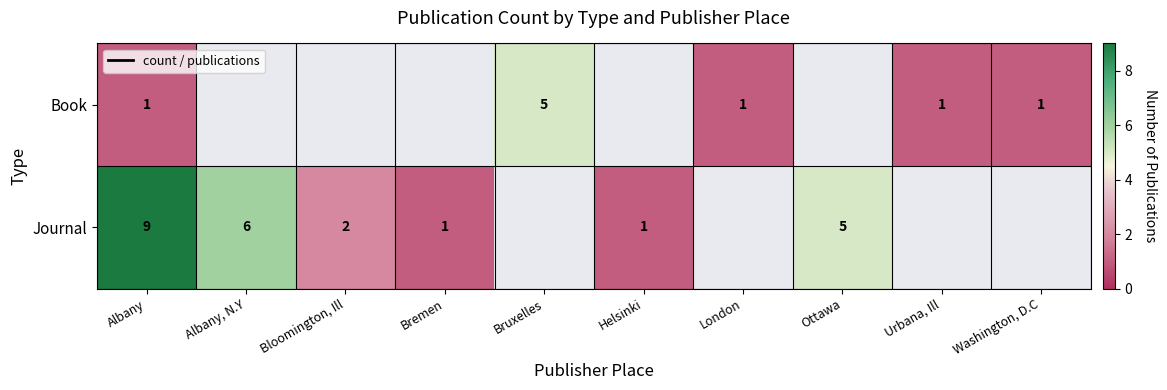

What is the sum of the Journal values at Bloomington, Ill and Albany?

11